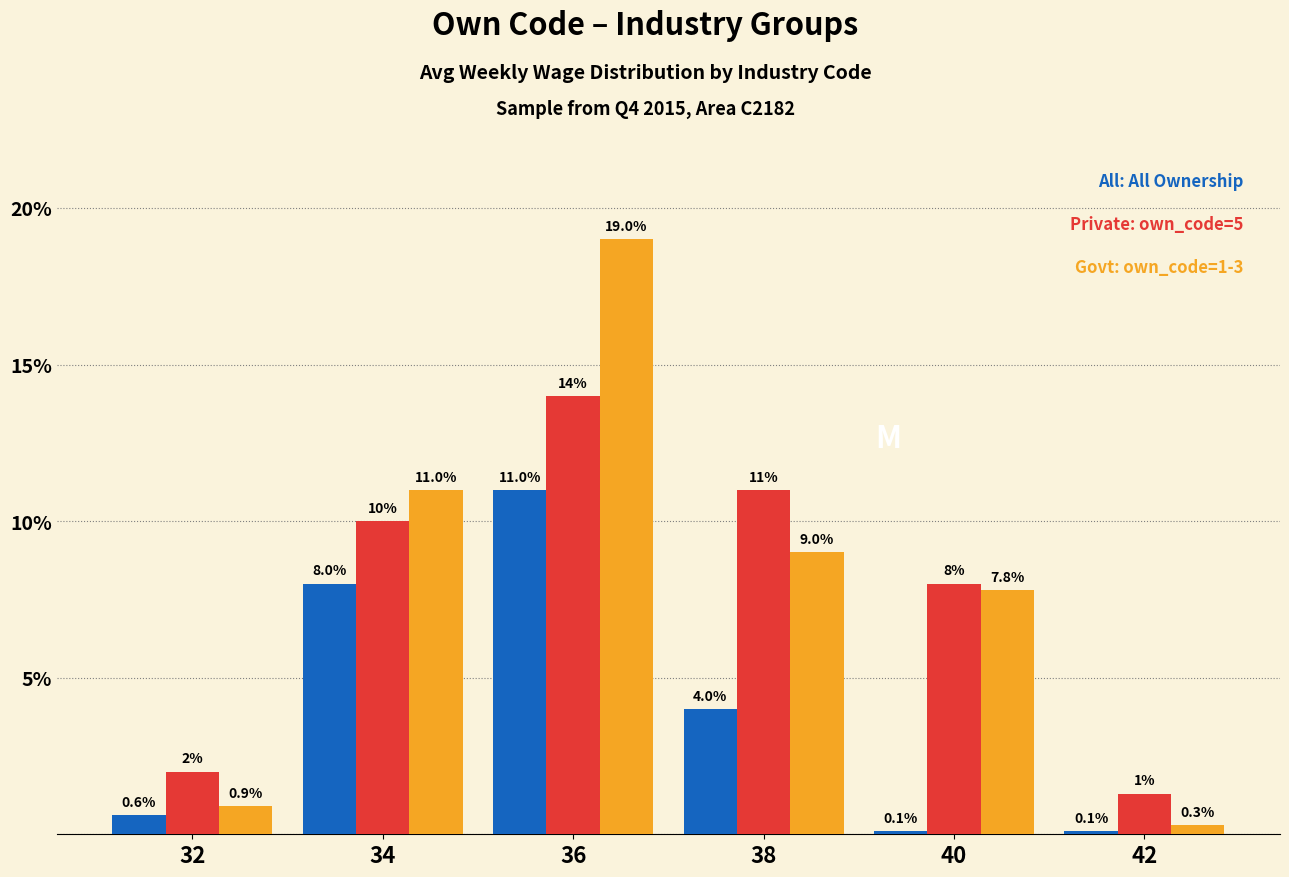

Which label corresponds to the largest value in the chart?

36